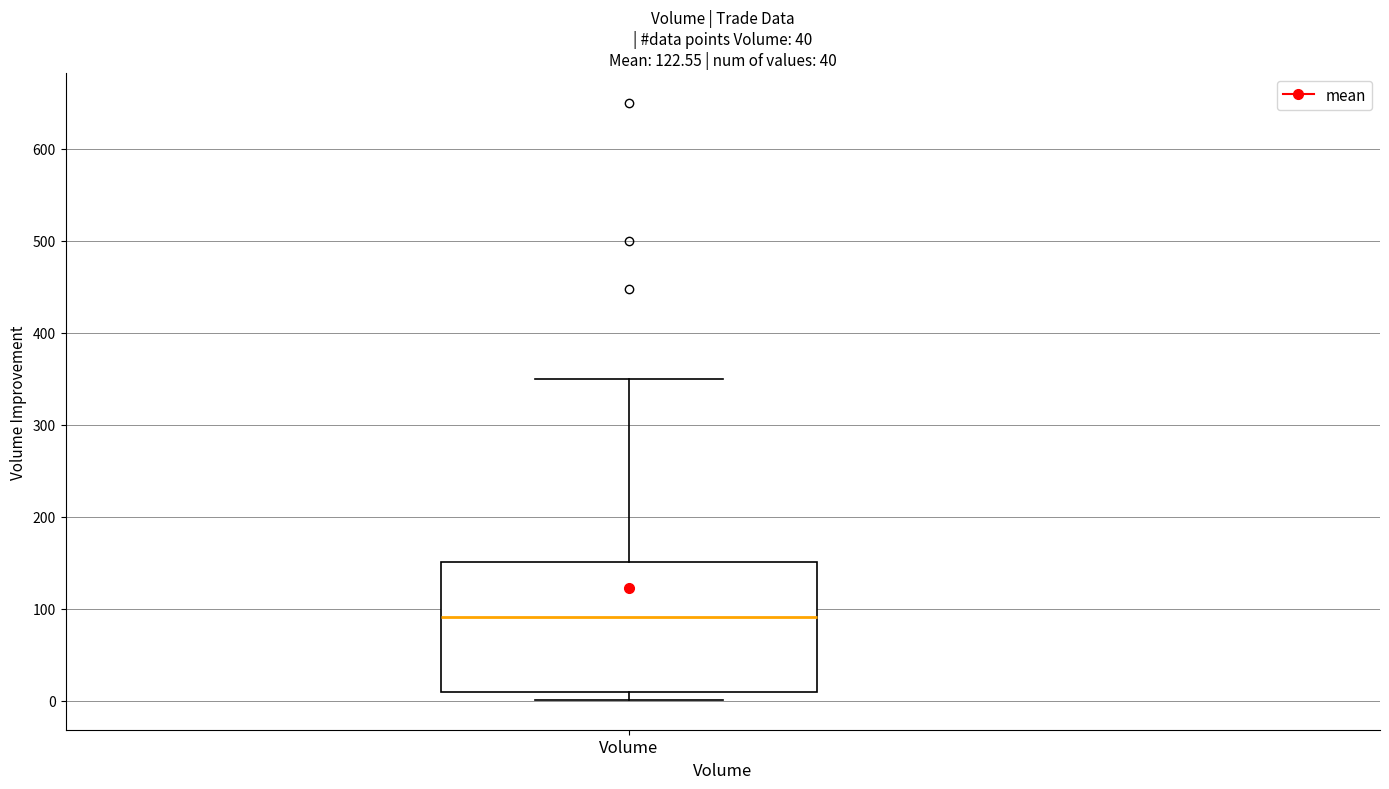

Read this box plot against the y-axis: the position of the median line, the range covered by the box, and the ends of both whiskers. The values are not printed on the chart, so give them approximately, as read against the axis.

median 90, box 10 to 150, whiskers 0 to 350